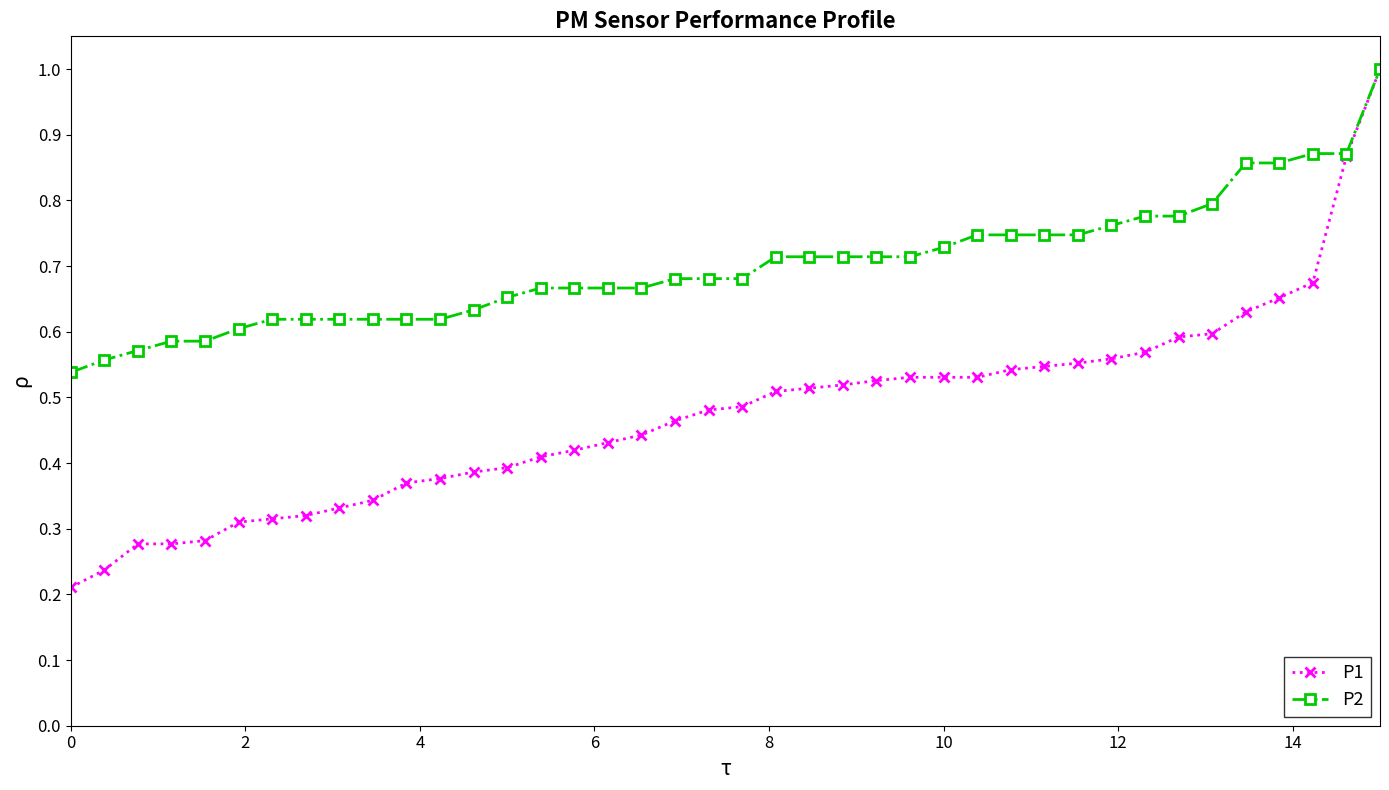

Which series has the widest spread of values?

P1